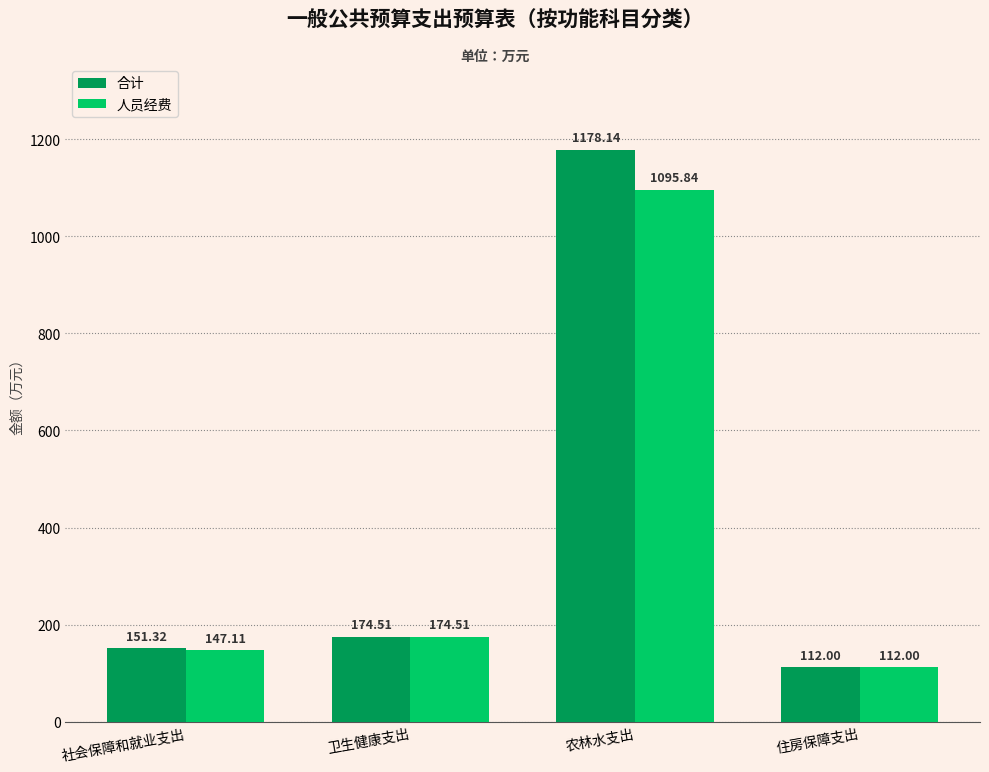

Which label corresponds to the smallest value in the chart?

住房保障支出